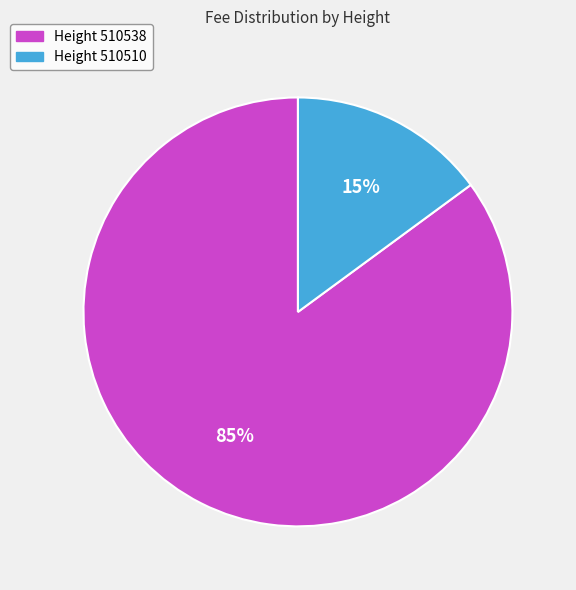

Does any single category account for the majority?

Yes